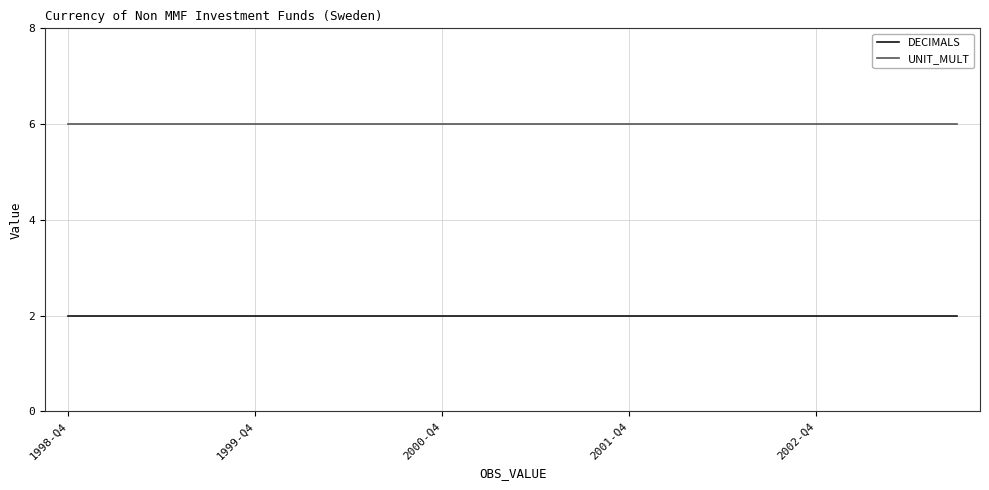

Count the number of data series in this chart.

2